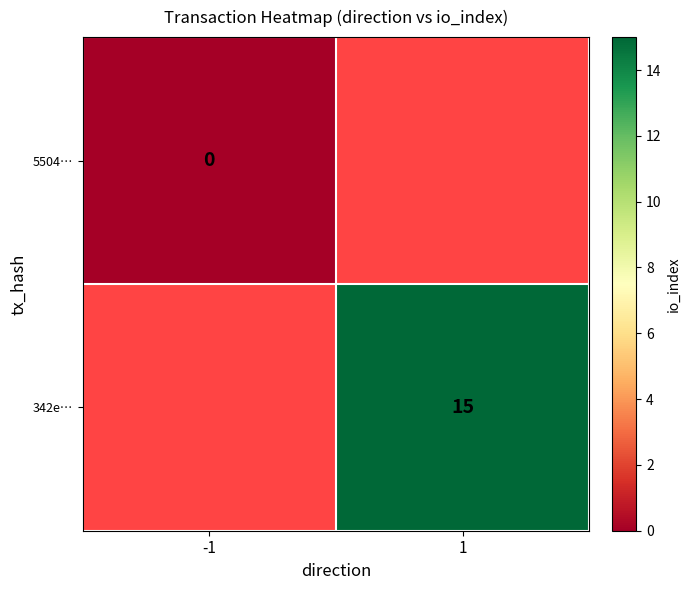

Is the value of 5504… at -1 greater than the value of 342e… at 1?

No